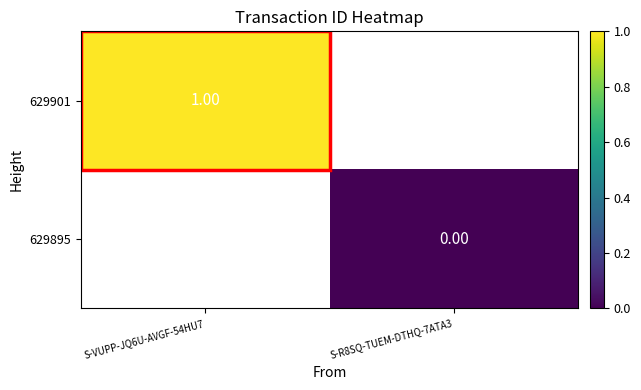

How many categories are shown in the chart?

2